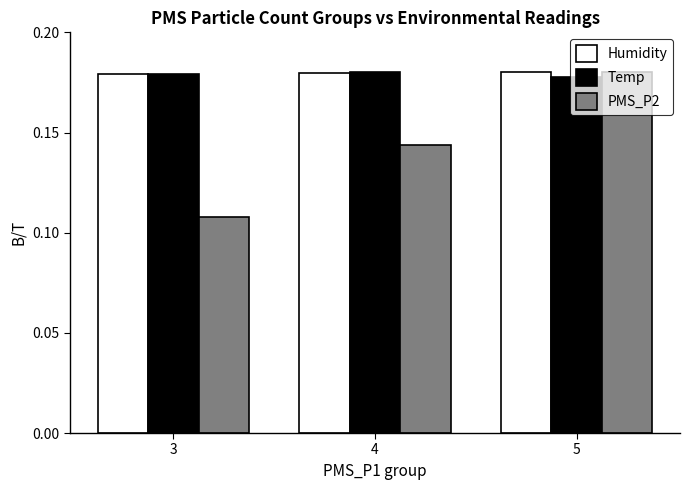

Count the number of data series in this chart.

3